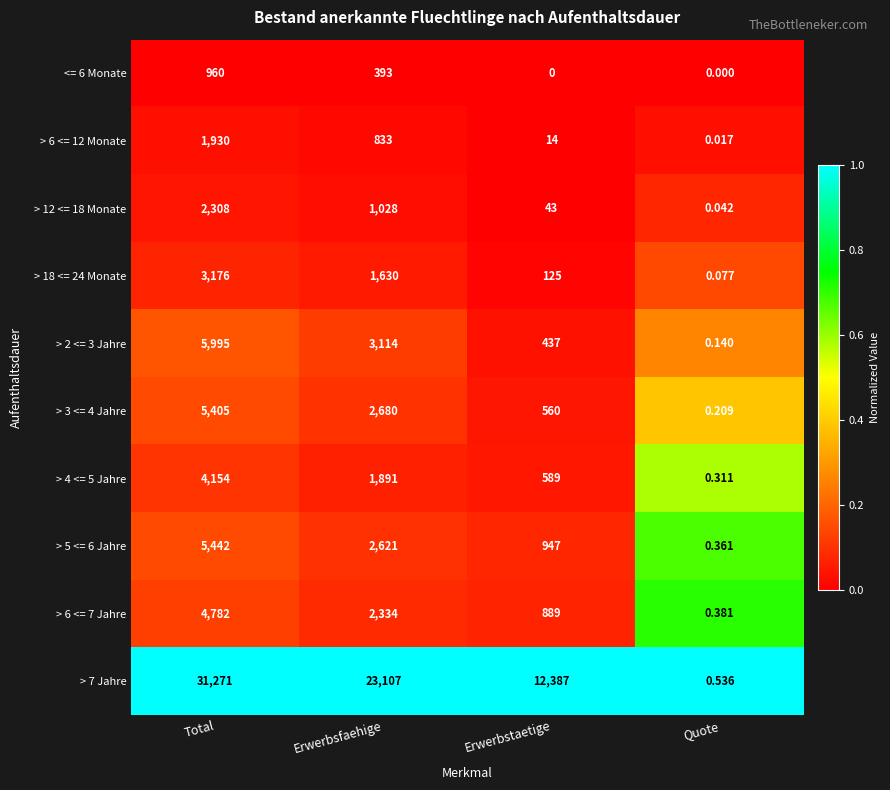

At which category is the sum across all series the highest?

Total